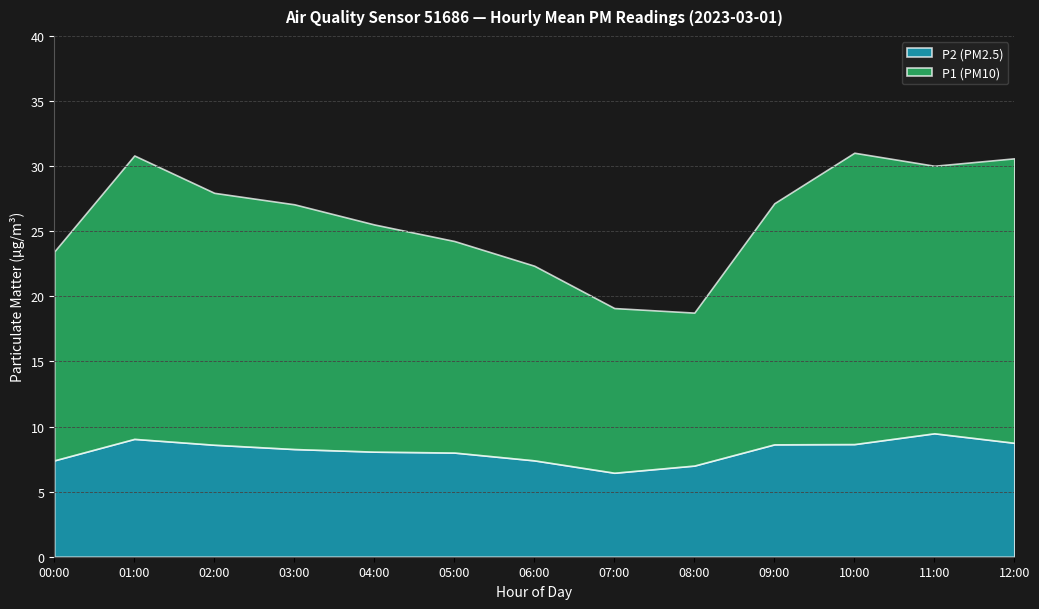

At which label does P1 reach its minimum?

08:00